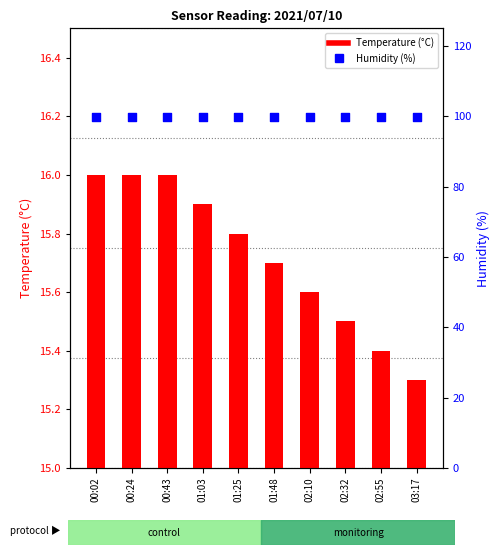

What are all the series names shown in the legend?

Temperature (°C), Humidity (%)